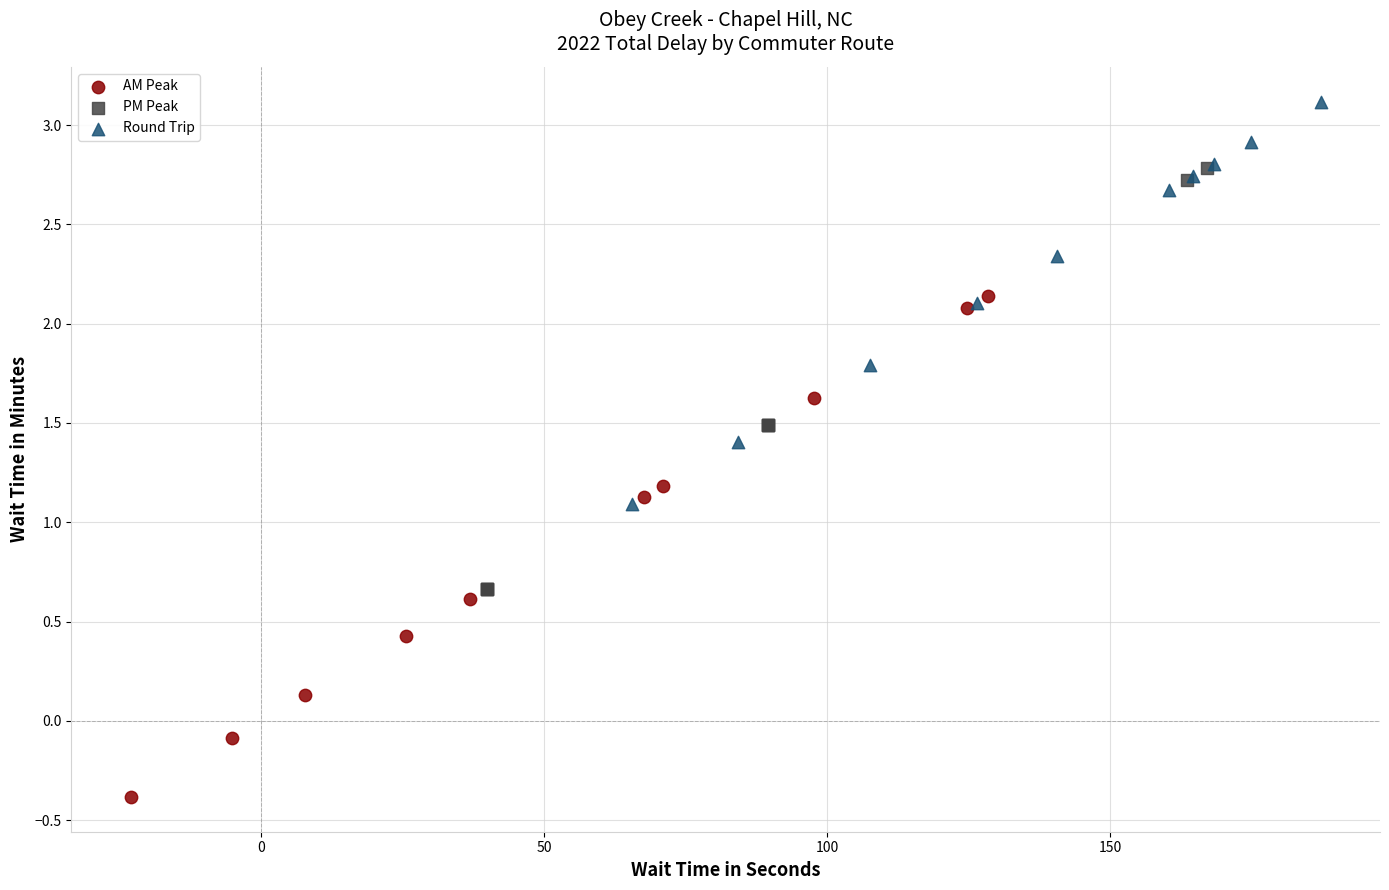

What are all the series names shown in the legend?

AM Peak, PM Peak, Round Trip